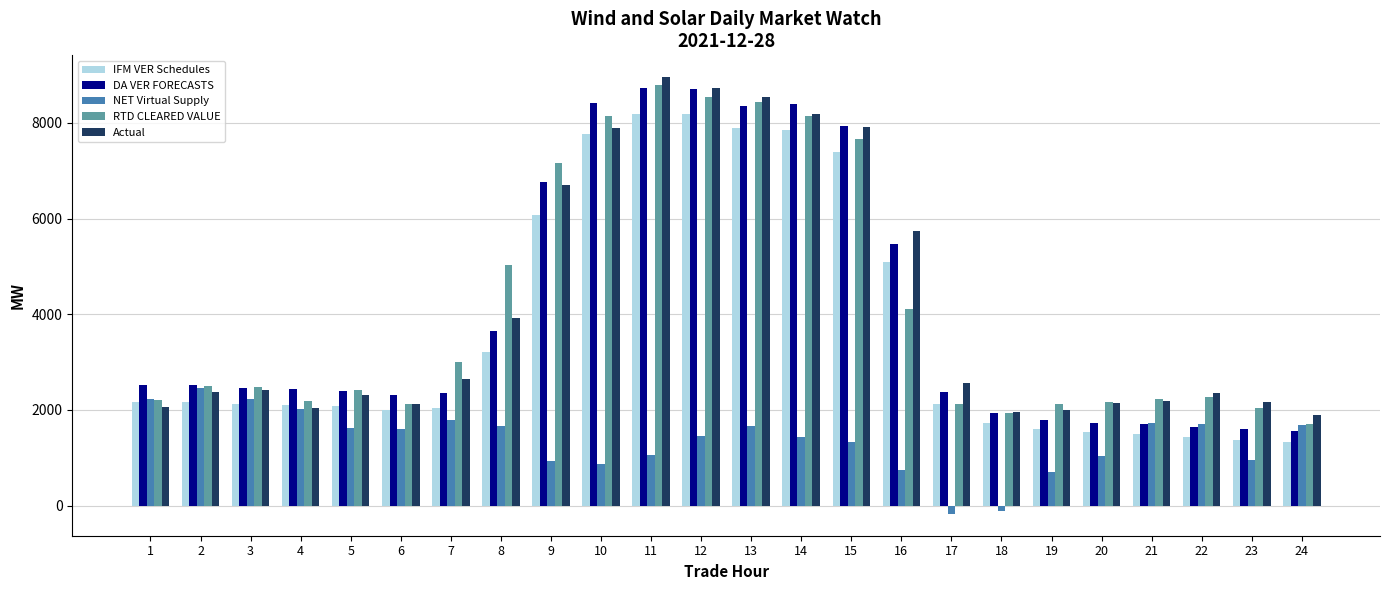

How many bars are there in total?

120